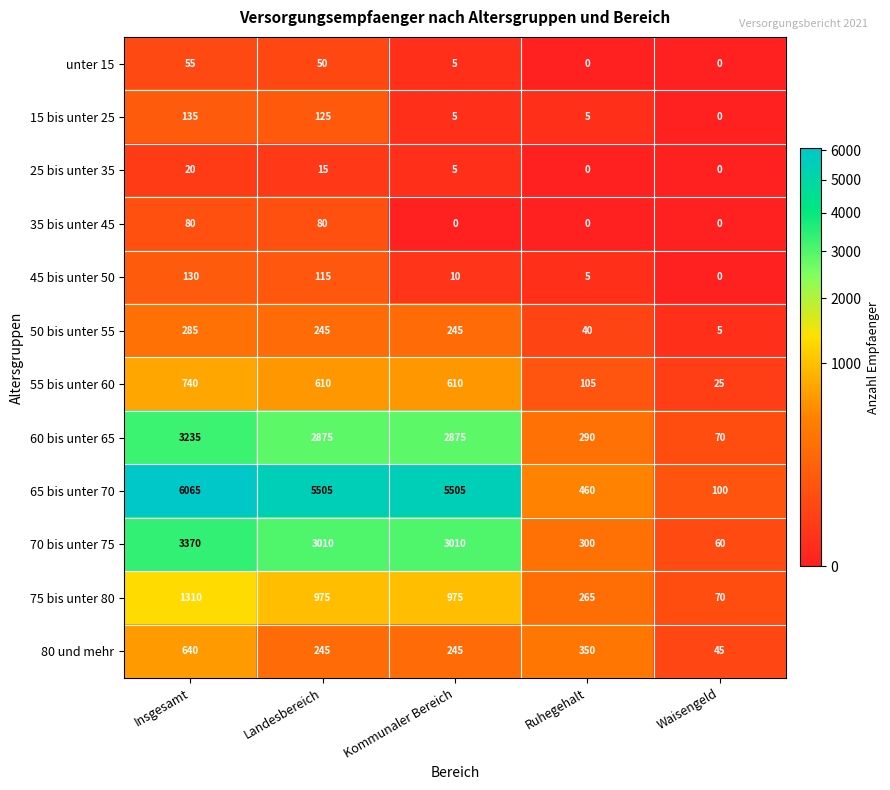

What is the minimum value for 60 bis unter 65?

70